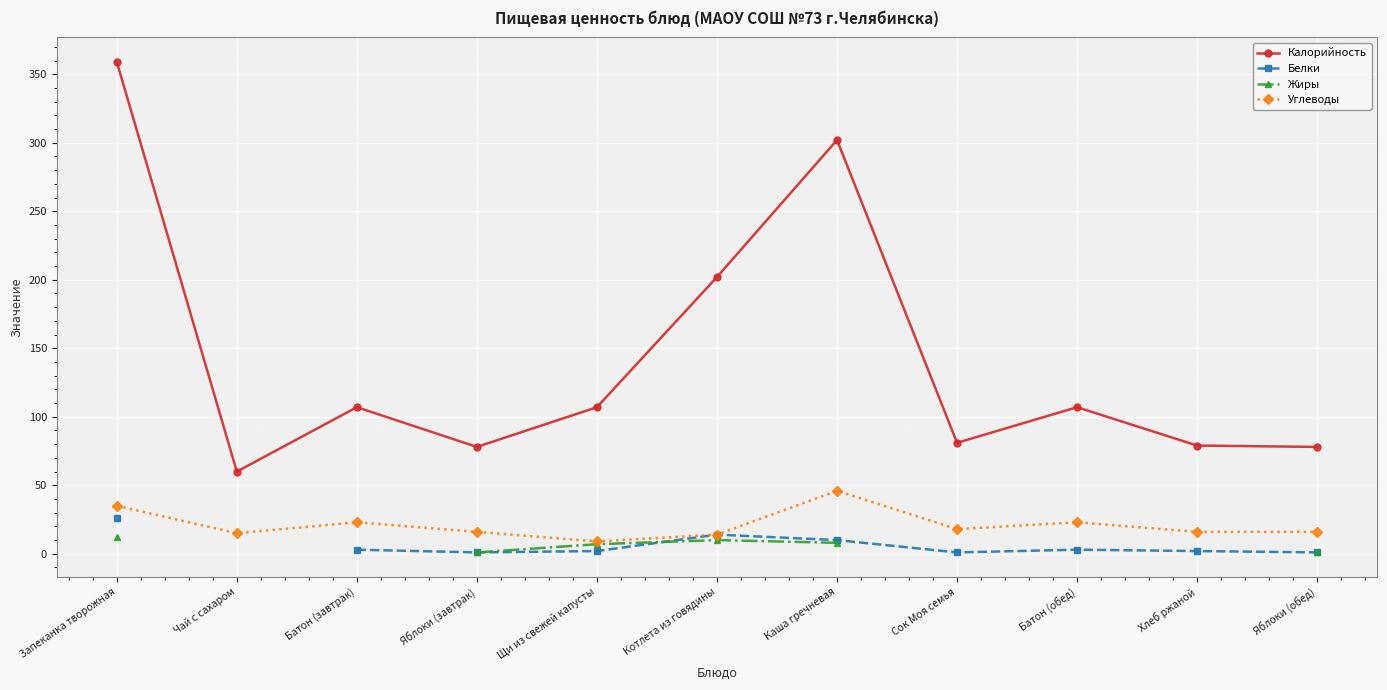

What is the approximate value of Углеводы at Чай с сахаром, to the nearest 5?

15